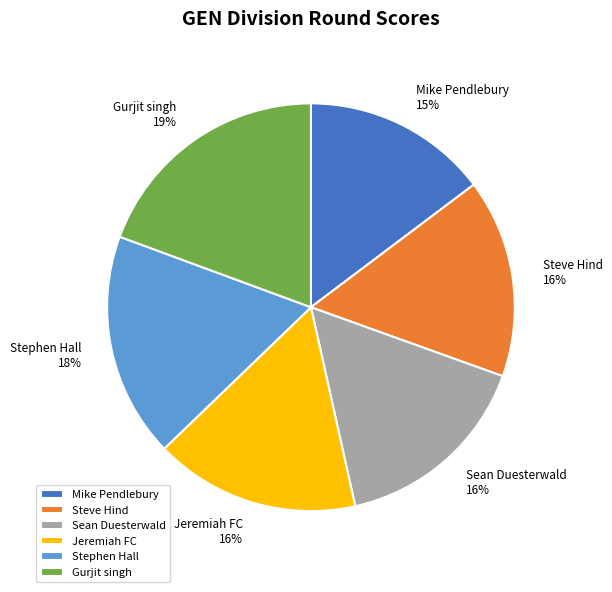

Is Mike Pendlebury the majority of the pie?

No